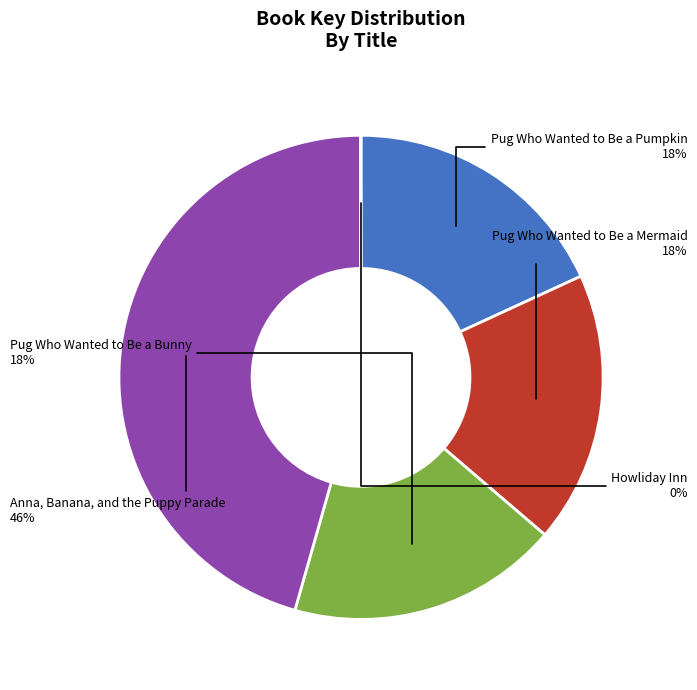

What is the largest slice in the pie chart?

Anna, Banana, and the Puppy Parade